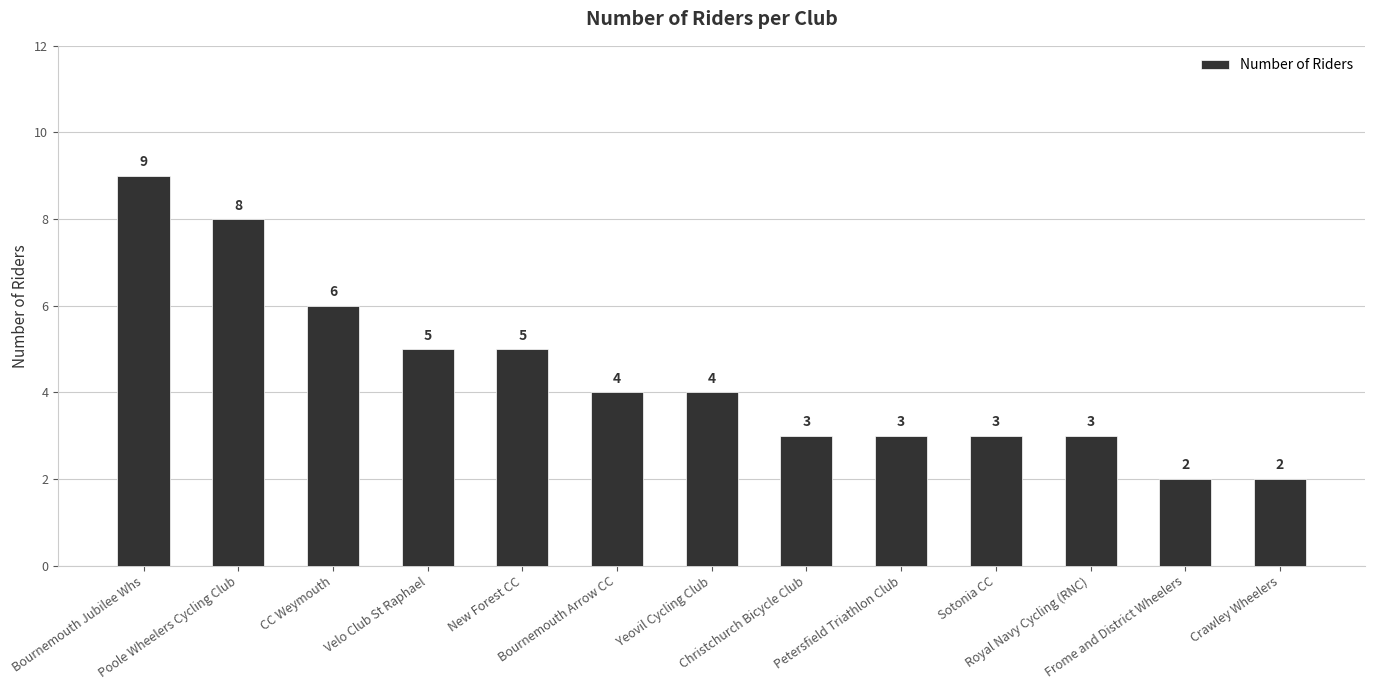

What is the average value?

4